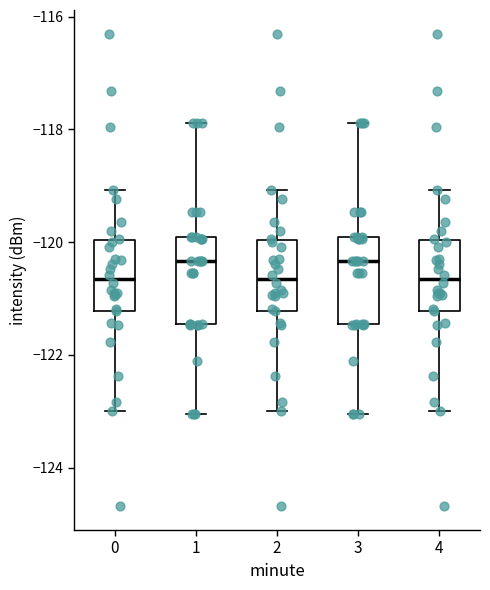

Reading left to right, read every box against the y-axis: the position of its median line, the range the box covers, and the ends of its whiskers. The values are not printed on the chart, so give them approximately, as read against the axis.

0: median -120.6, box -121.2 to -120.0, whiskers -123.0 to -119.0
1: median -120.4, box -121.4 to -120.0, whiskers -123.0 to -117.8
2: median -120.6, box -121.2 to -120.0, whiskers -123.0 to -119.0
3: median -120.4, box -121.4 to -120.0, whiskers -123.0 to -117.8
4: median -120.6, box -121.2 to -120.0, whiskers -123.0 to -119.0